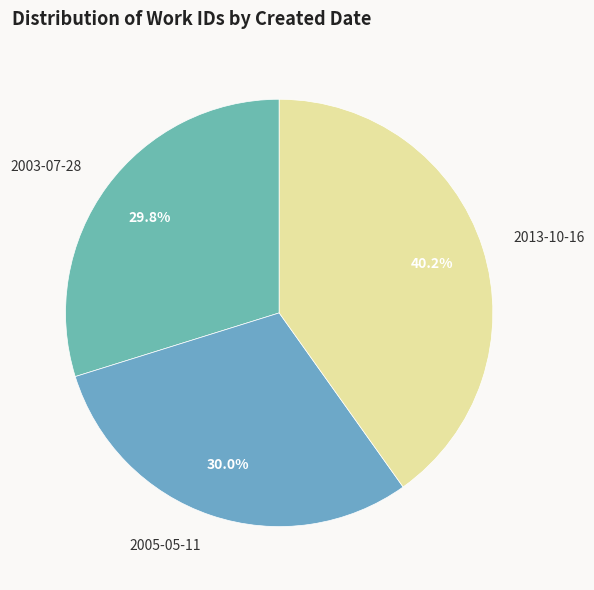

Which category has the biggest portion of the pie?

2013-10-16